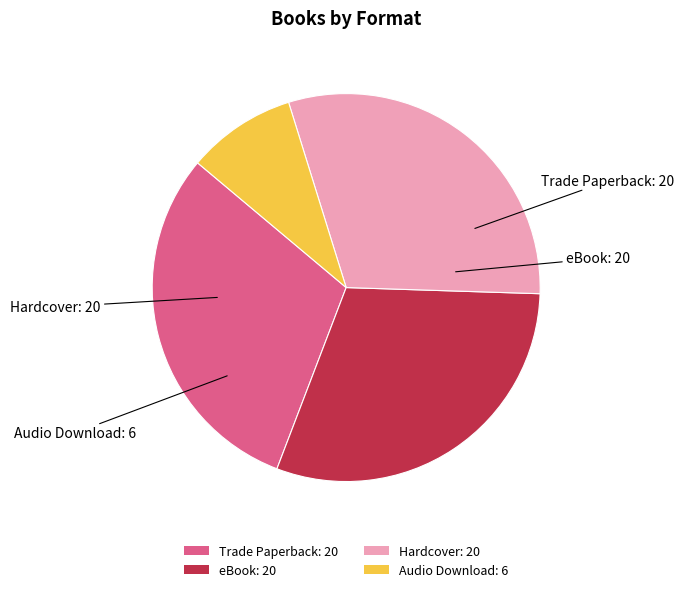

Is there a majority slice in this chart?

No